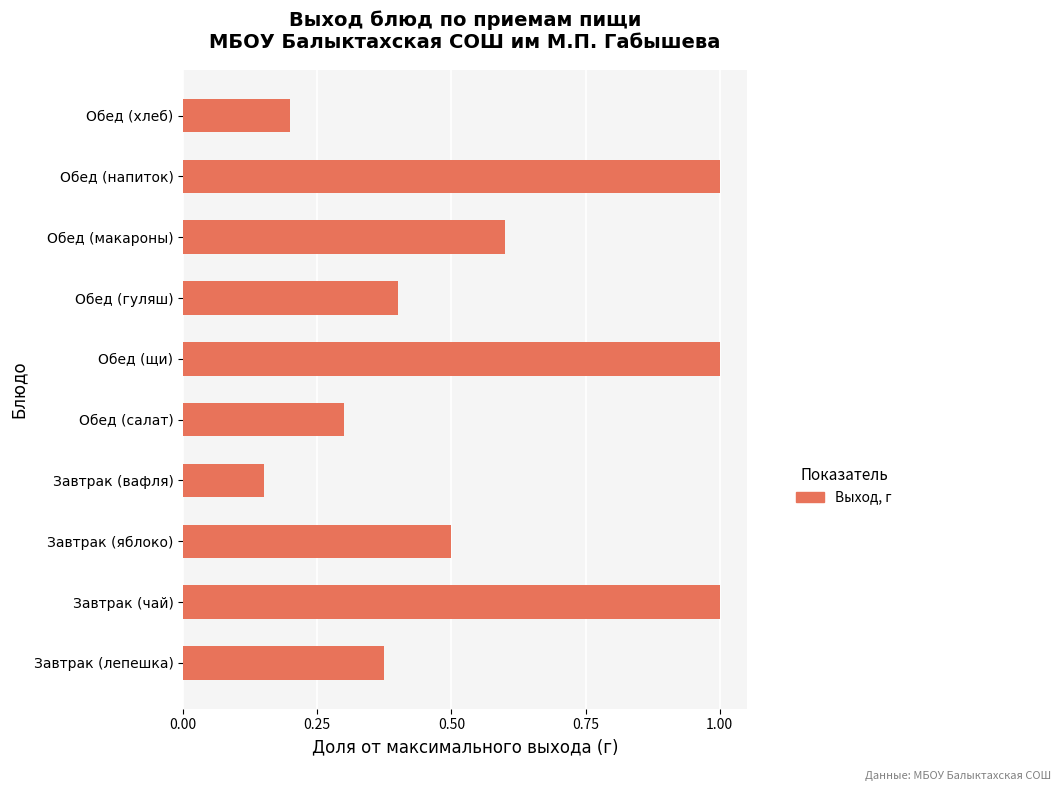

What is the change in value from Завтрак (лепешка) to Обед (макароны)?

+0.2